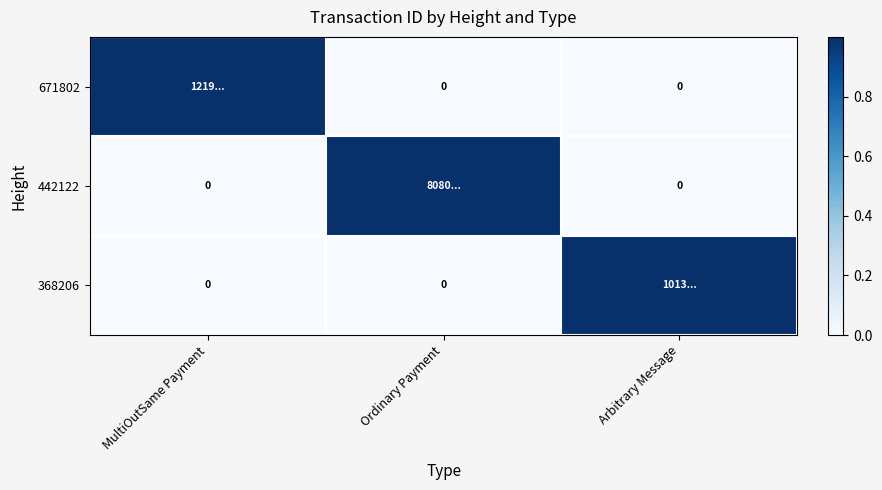

The 368206 series shows 1 at Arbitrary Message. True or false?

False